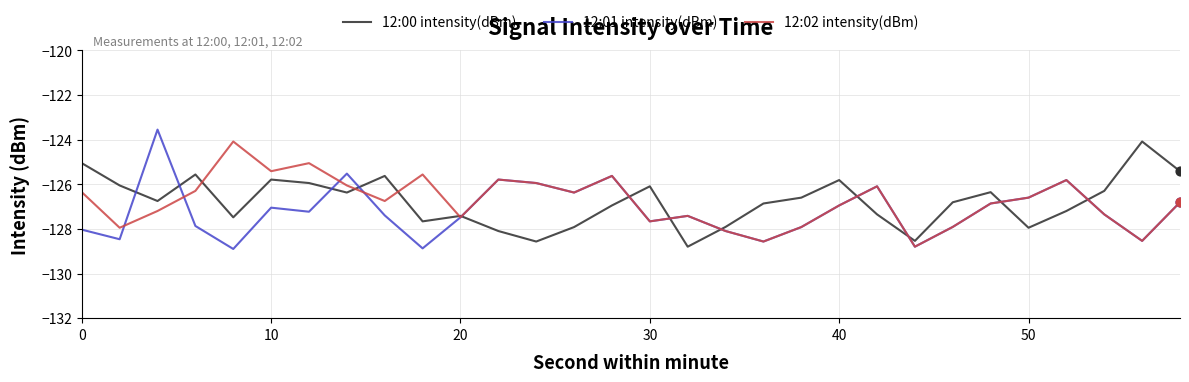

Which series has the widest spread of values?

12:01 intensity(dBm)